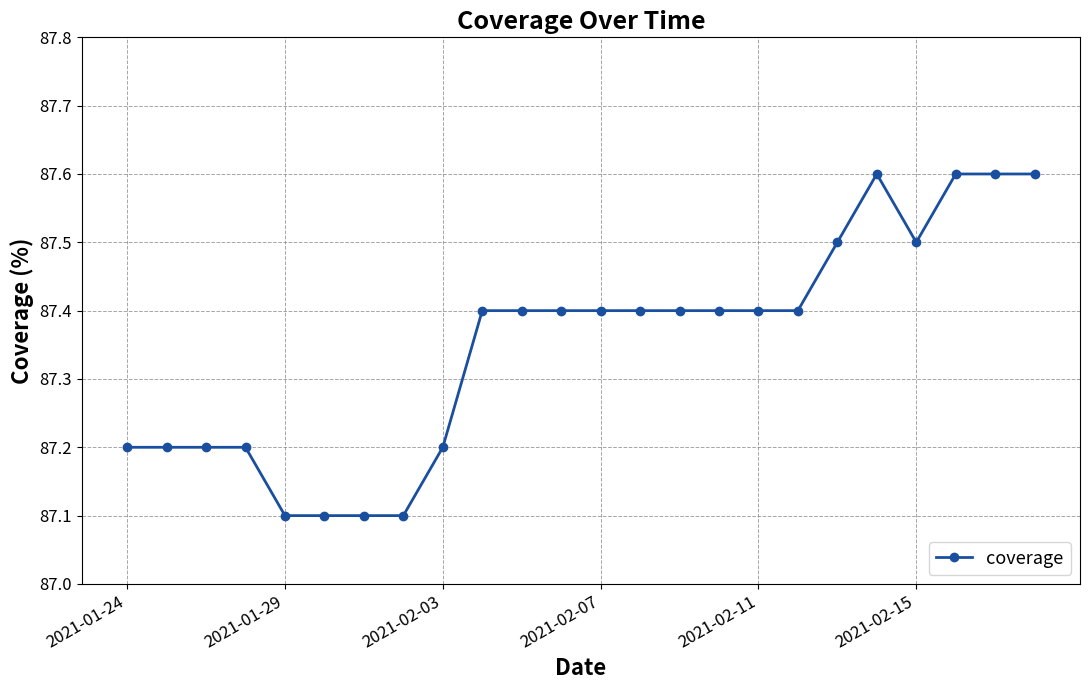

Does the chart have visible grid lines?

Yes